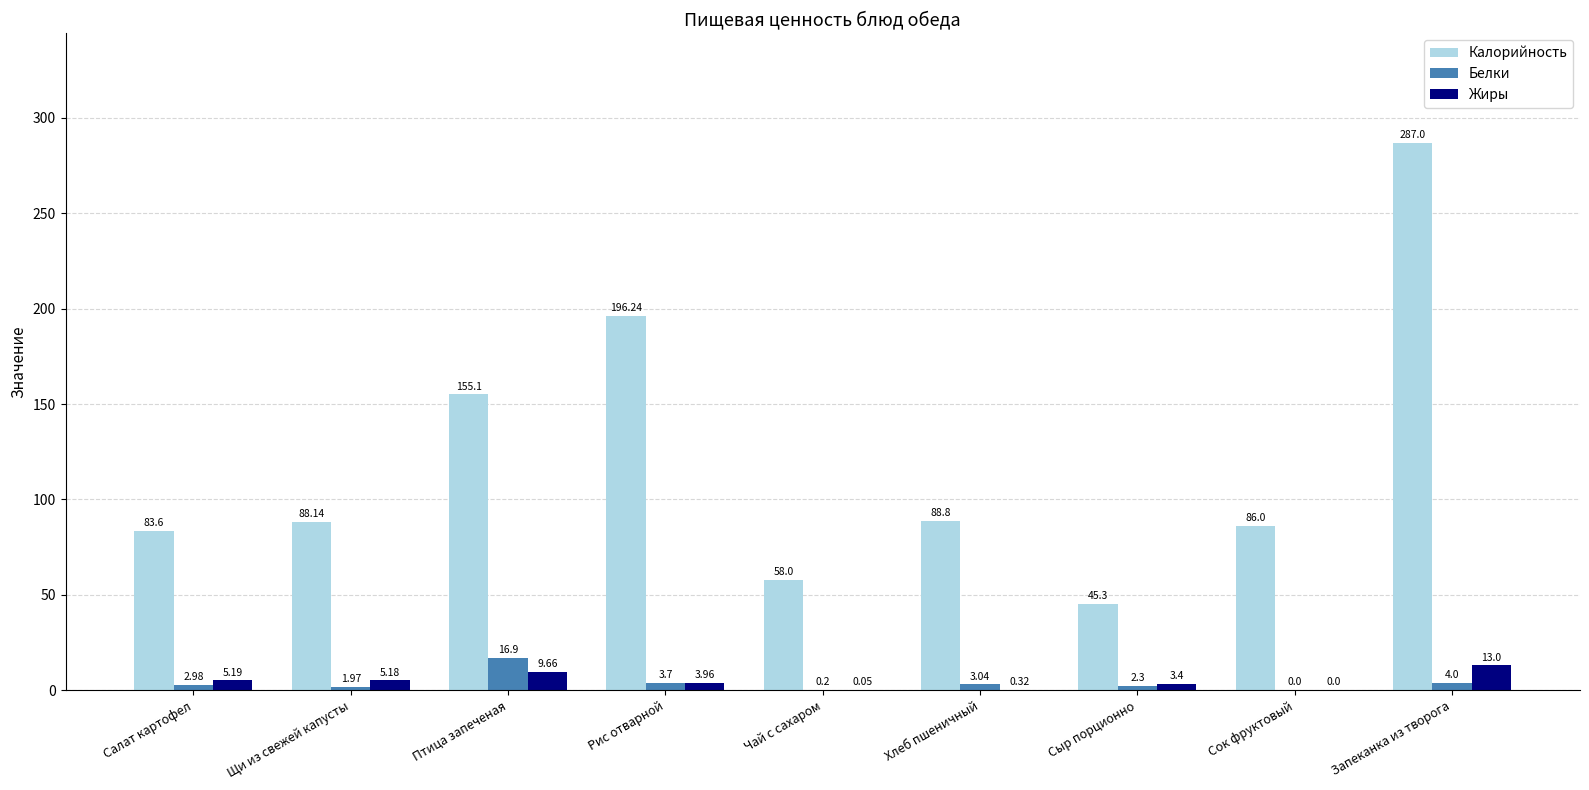

What are all the series names shown in the legend?

Калорийность, Белки, Жиры